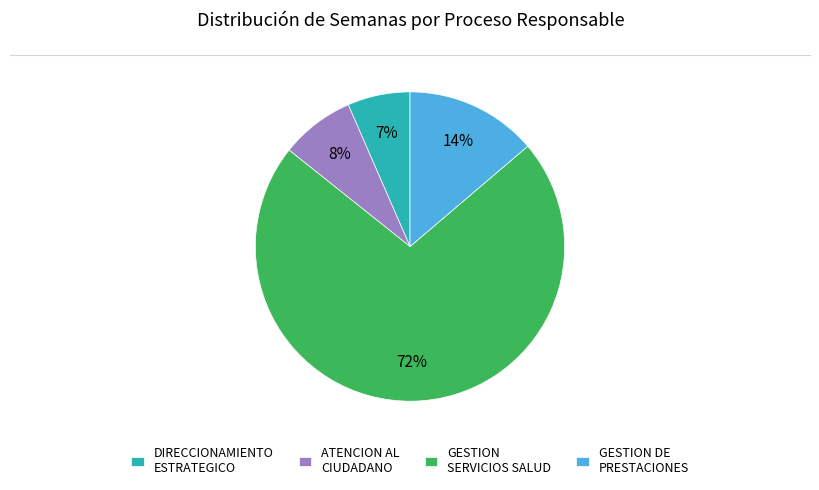

Which slice is the smallest?

DIRECCIONAMIENTO ESTRATEGICO